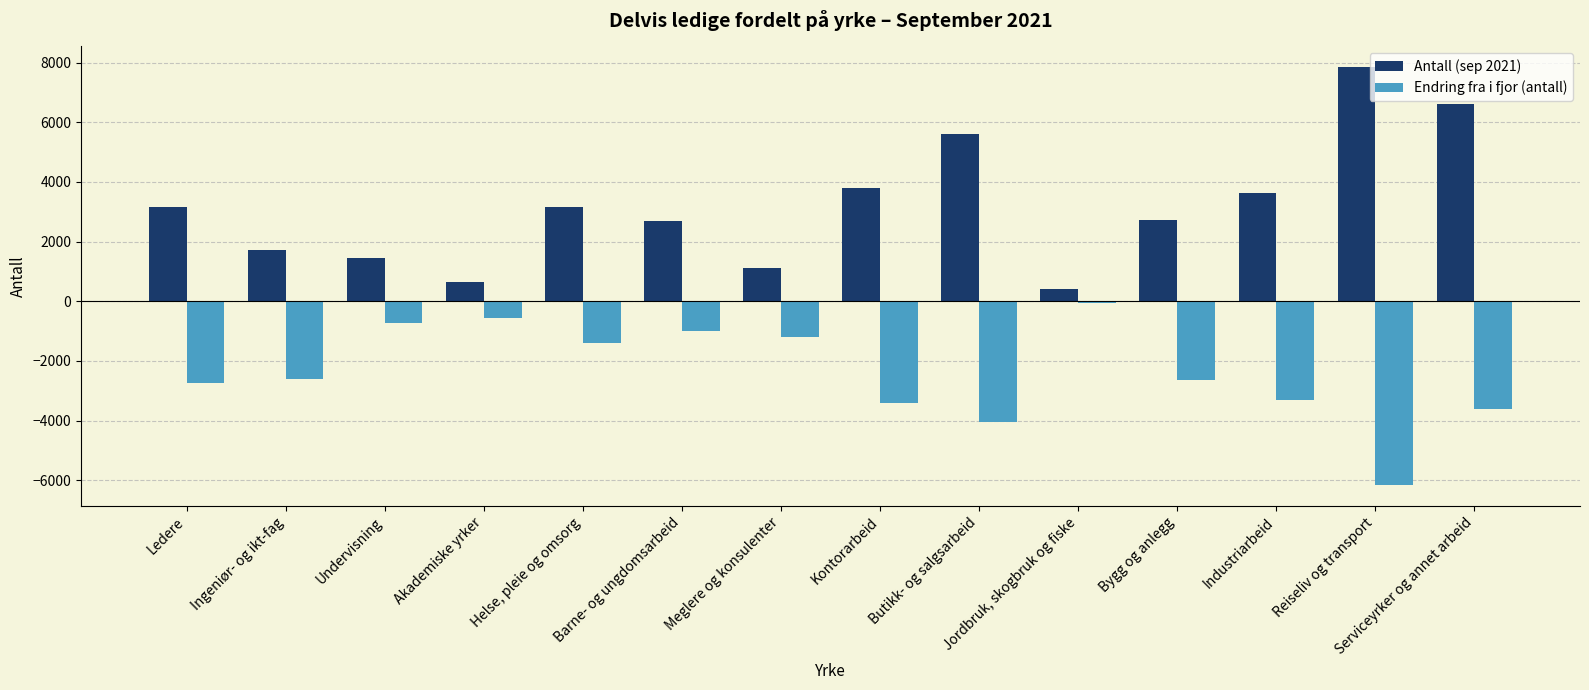

List the series in order of their overall mean, highest first.

Antall (sep 2021), Endring fra i fjor (antall)